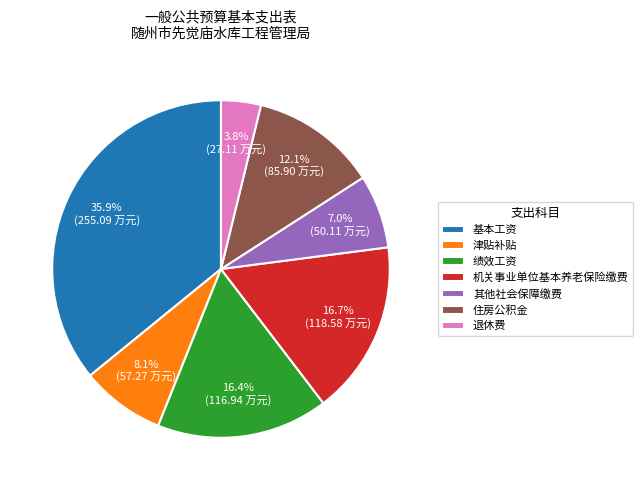

To the nearest percent, what is the average slice percentage?

14%